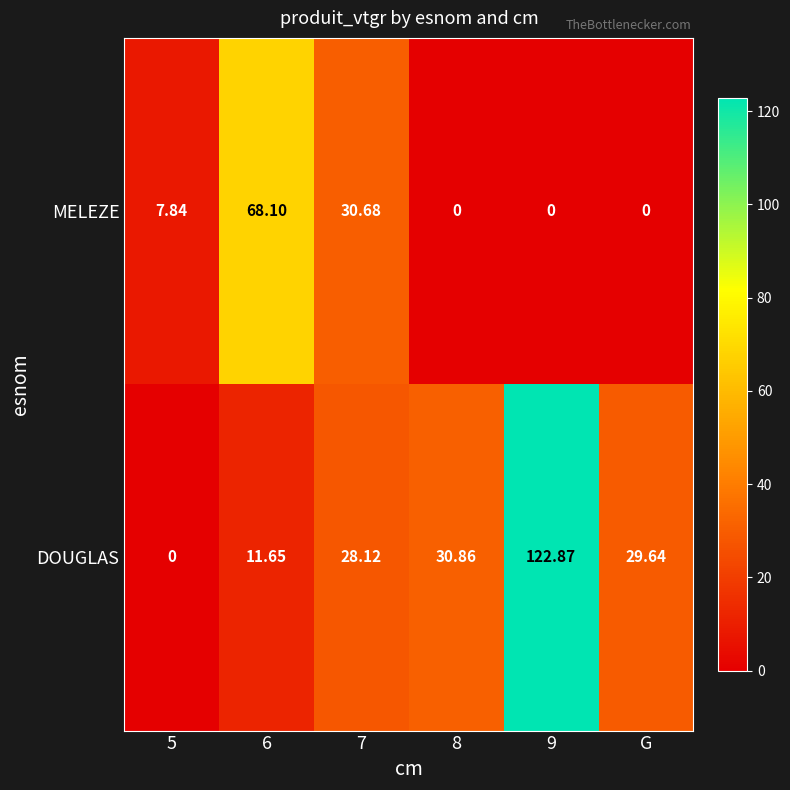

Between 7 and 8, which series saw the biggest shift?

MELEZE